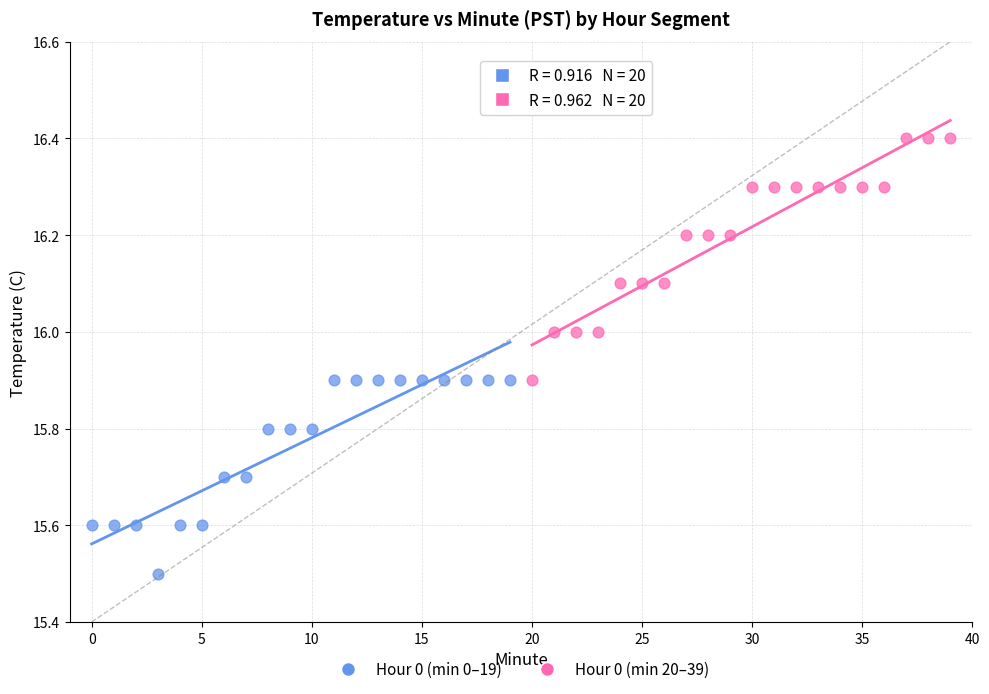

Which series has the largest Y range (max minus min)?

Hour 0 (min 20–39)